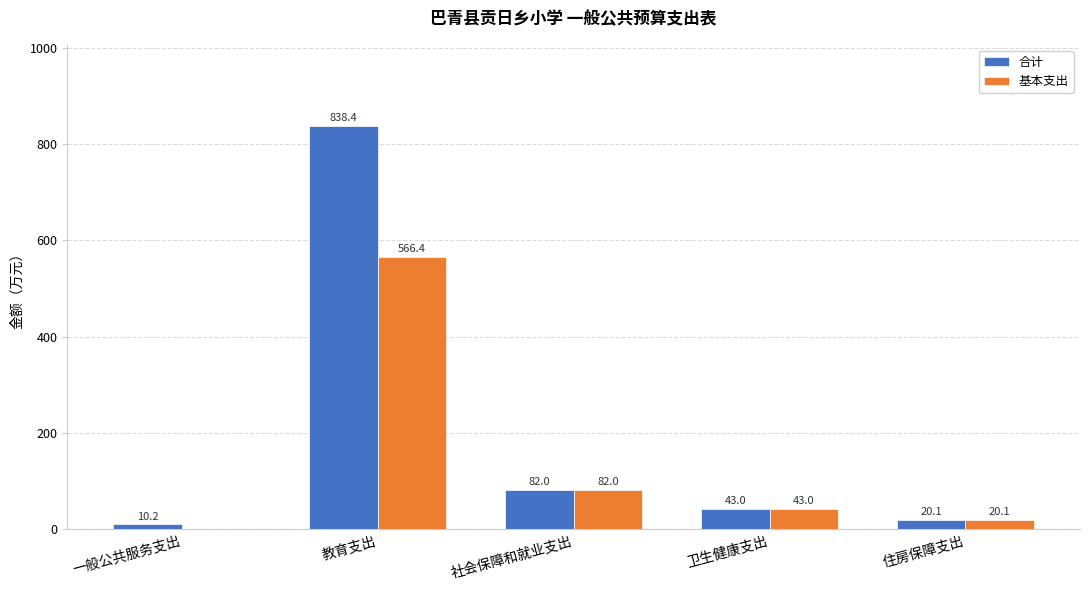

How many groups of bars are there?

5